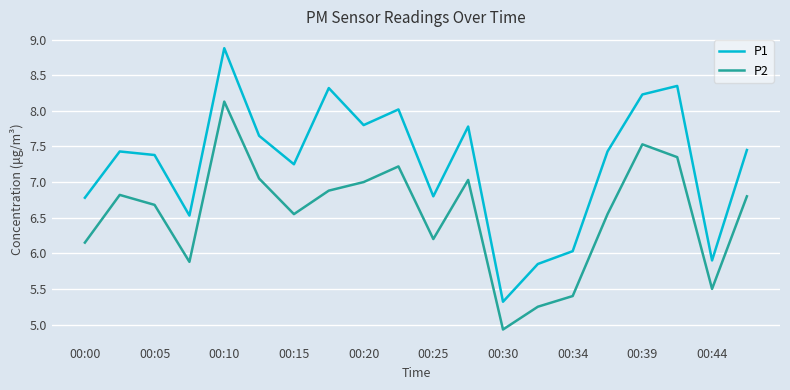

List the series in order of their overall mean, highest first.

P1, P2